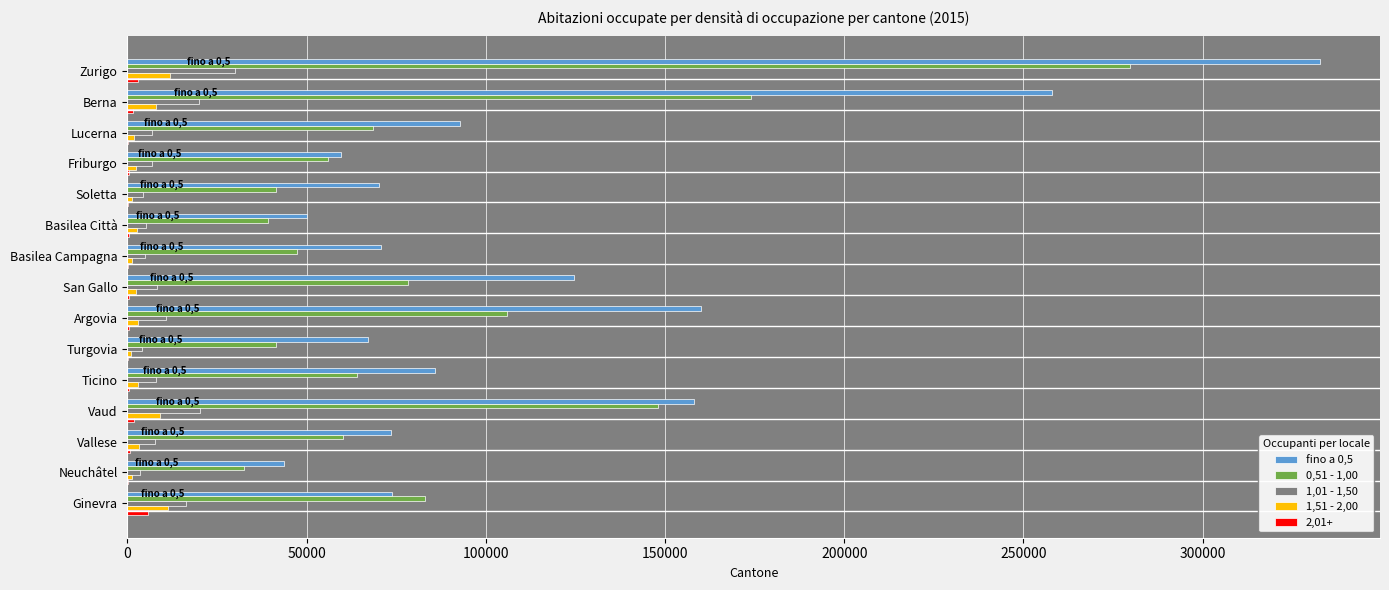

What is the maximum value shown in the chart?

332839